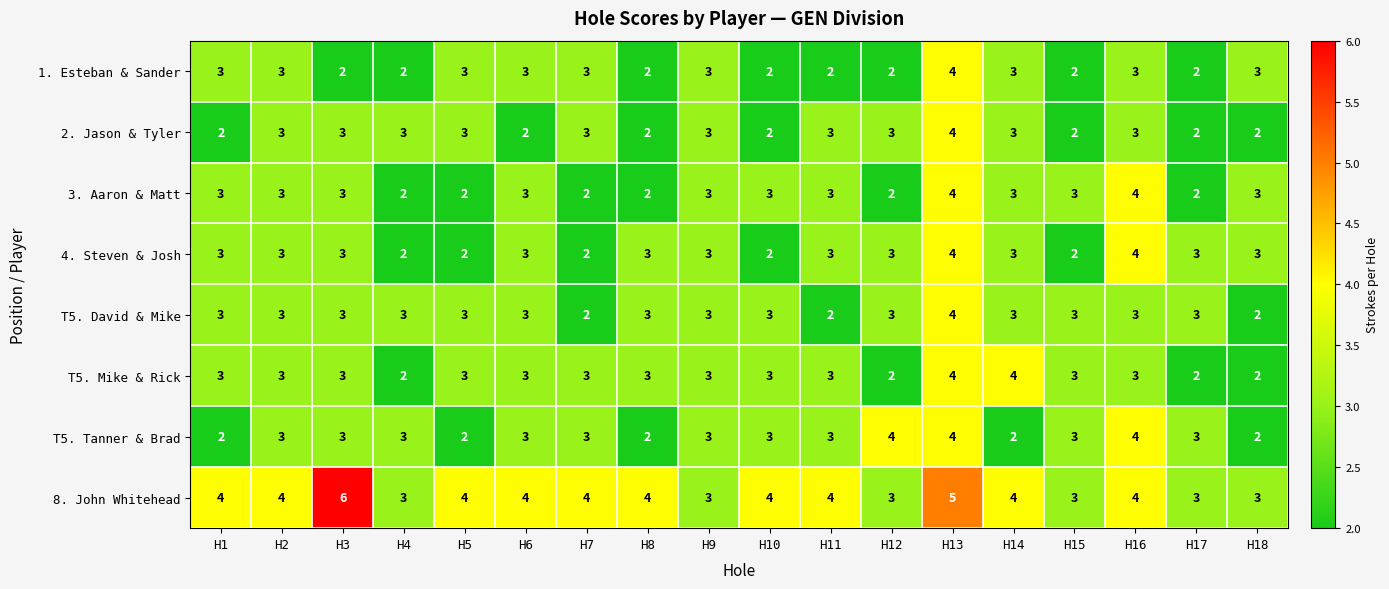

What is the average value of the 4. Steven & Josh series?

3